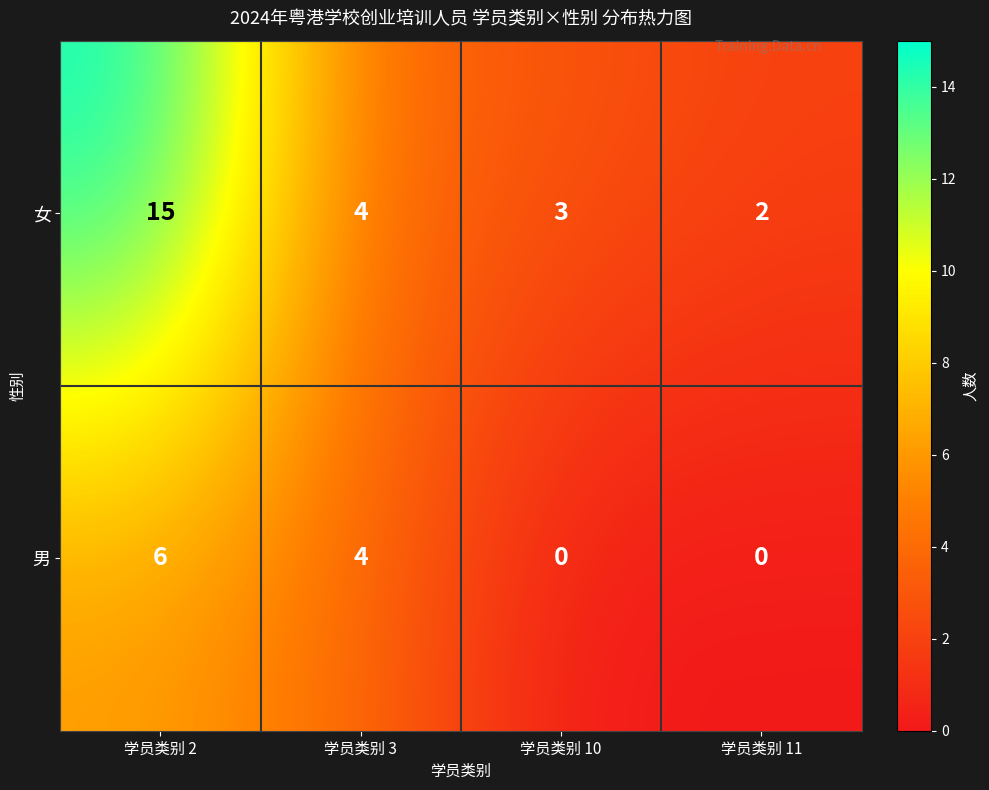

The 男 series shows 6 at 学员类别 2. True or false?

True